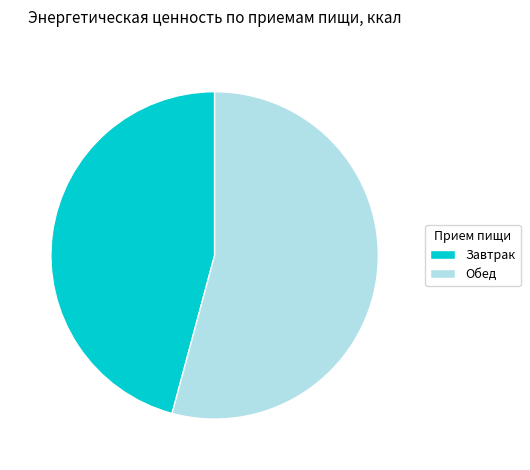

Which slice is the largest?

Обед